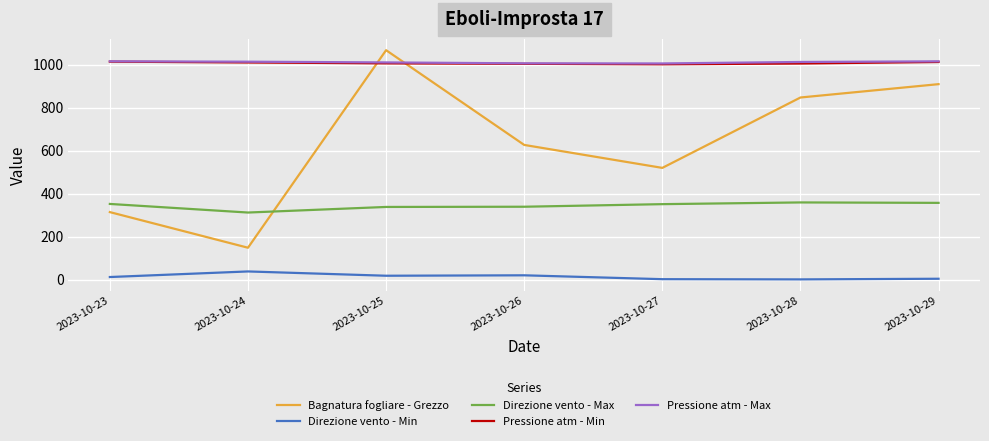

What is the approximate value of Pressione atm - Max at 2023-10-29?

1015.3